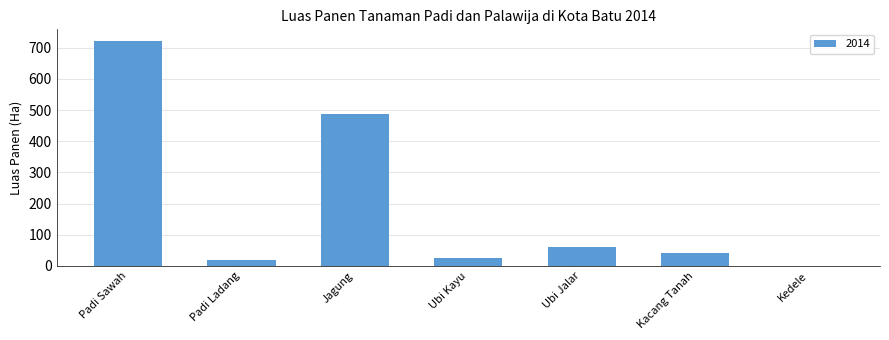

What is the change in value from Padi Sawah to Kedele?

-723